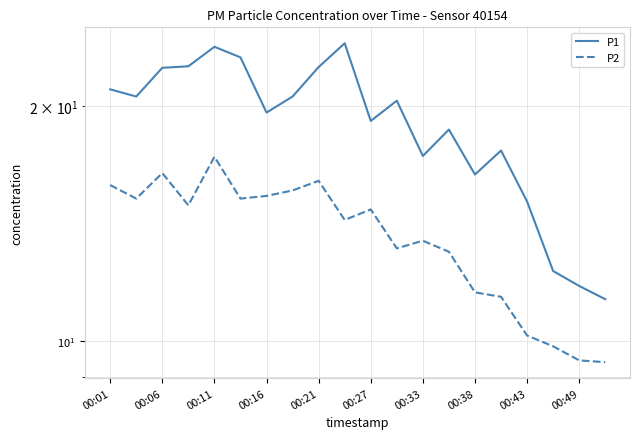

True or false: P1 has a value of 10.5 at 00:27.

False